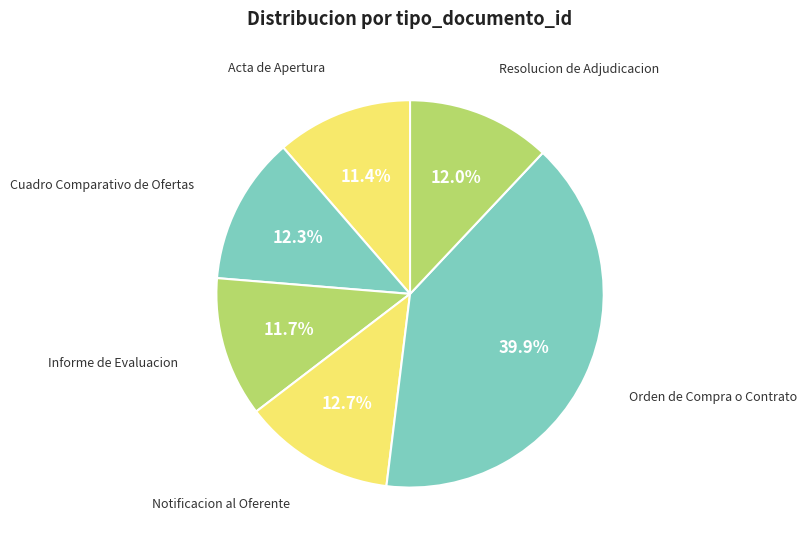

How many segments does this pie chart have?

6